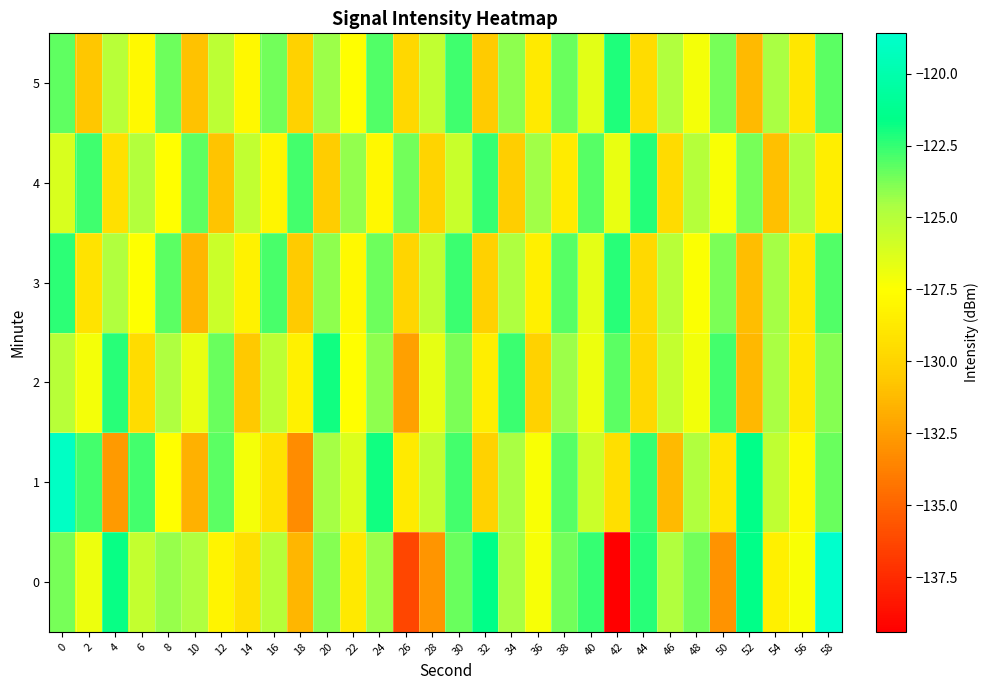

What is the difference between the highest and lowest values at 22?

4.6